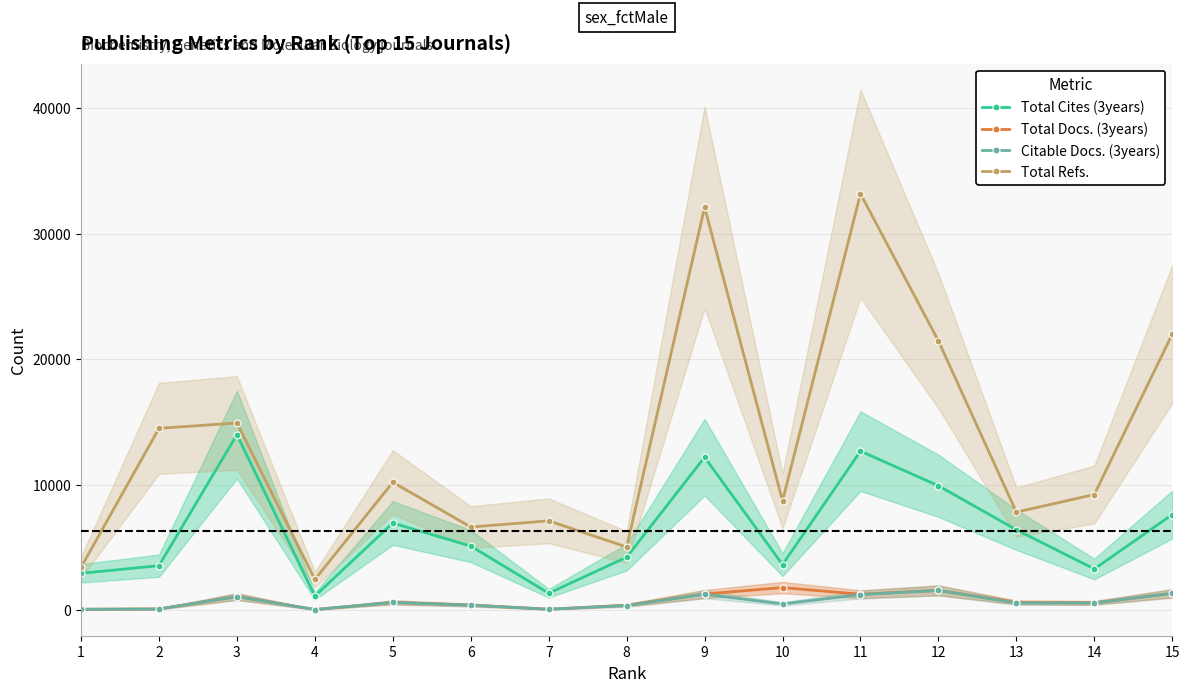

True or false: Citable Docs. (3years) has more than 0 interior local peaks.

True